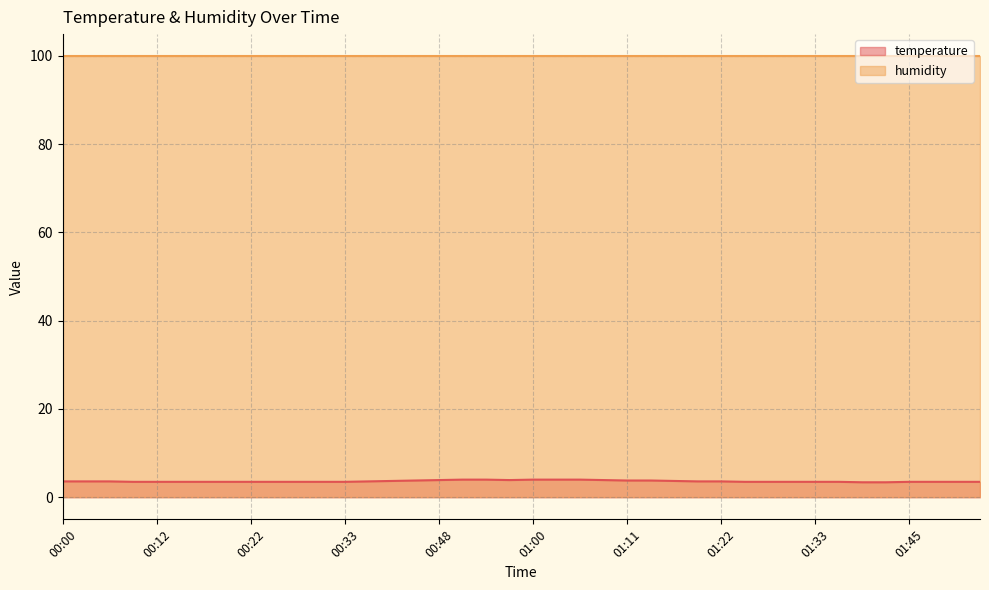

Read the value at 00:48.

3.9